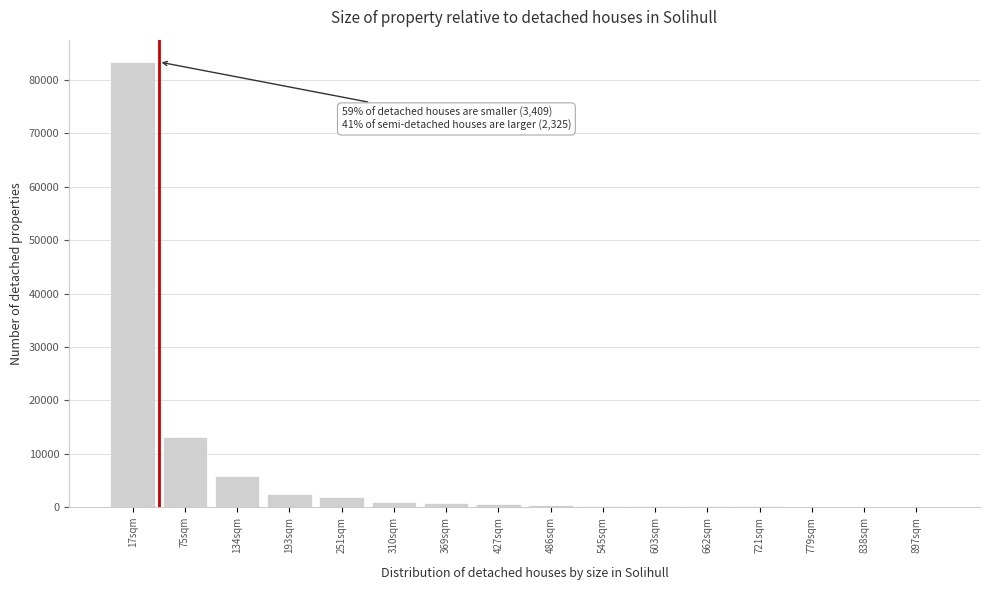

At which label is the value closest to 41711?

75sqm